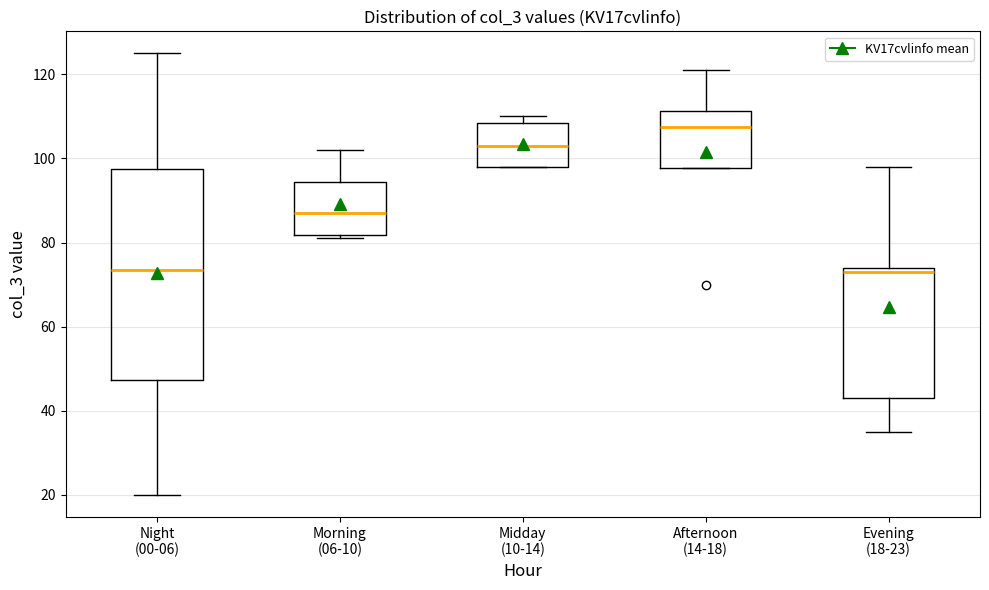

Which box has the highest median line?

Afternoon (14-18)